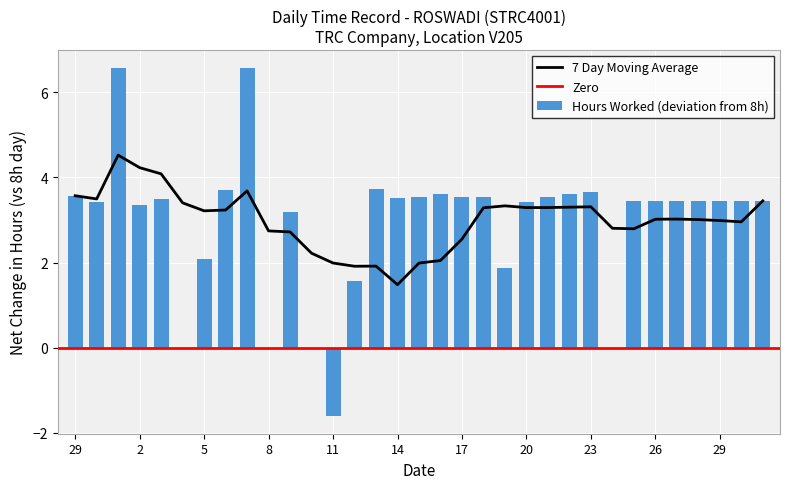

List the labels in order of value, largest first.

1, 7, 13, 6, 23, 22, 16, 29, 15, 17, 18, 21, 14, 3, 25, 26, 27, 28, 29, 30, 31, 20, 30, 2, 9, 5, 19, 12, 11, 4, 8, 10, 24